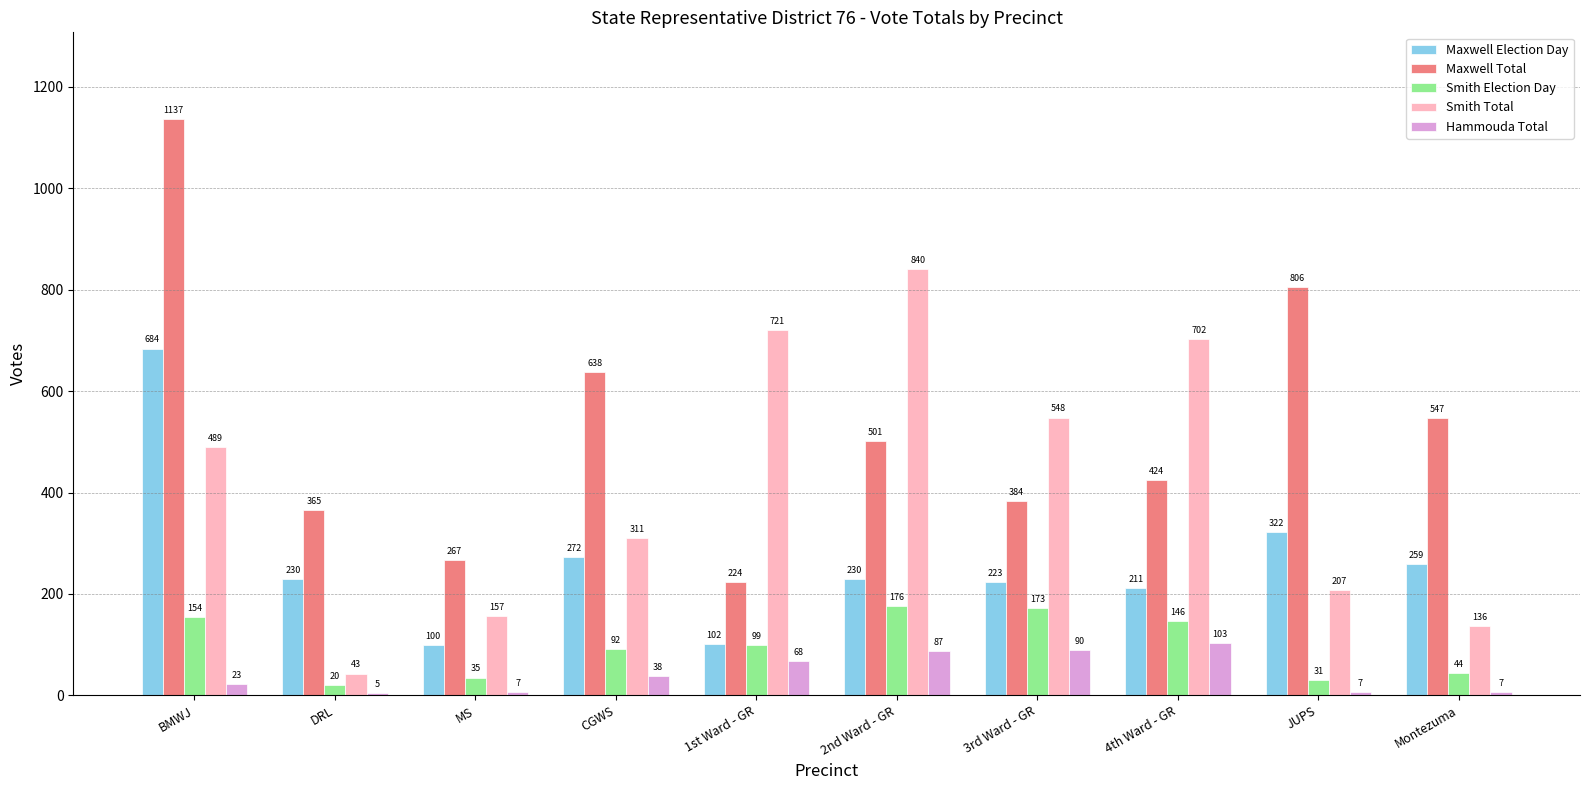

What is the label of the 6th bar from the right?

1st Ward - GR